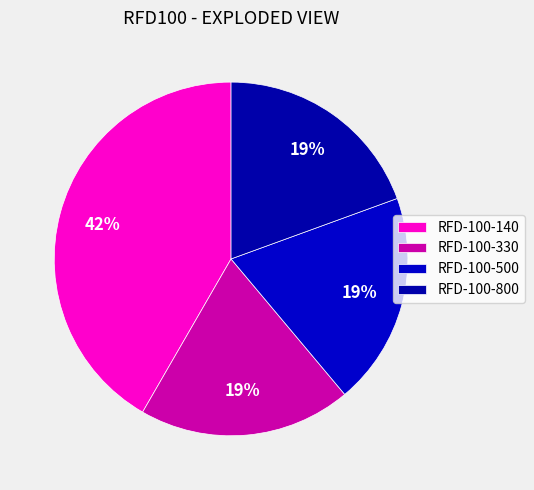

The RFD-100-140 slice represents 42% of the pie. True or false?

True